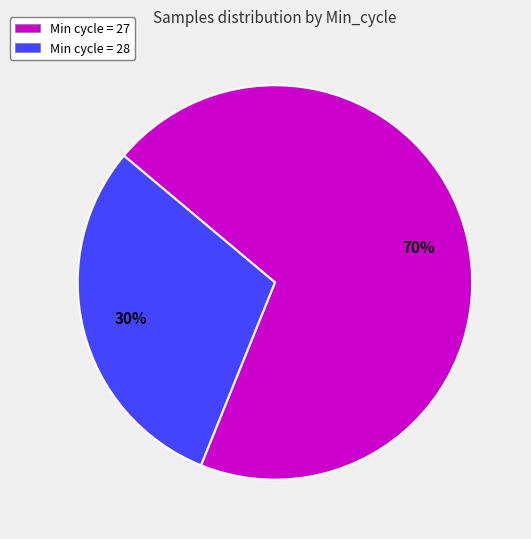

Rank the categories by value from highest to lowest.

Min cycle = 27, Min cycle = 28